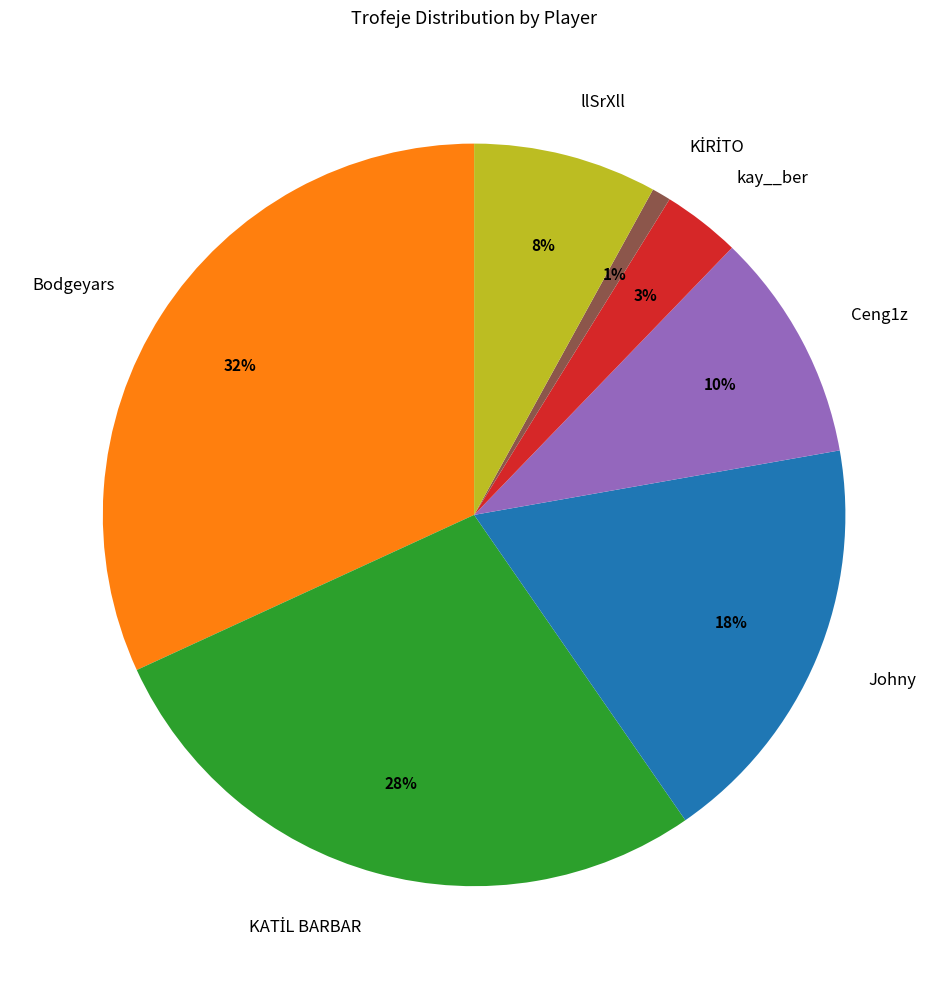

Is the sum of Bodgeyars and llSrXll greater than half?

No